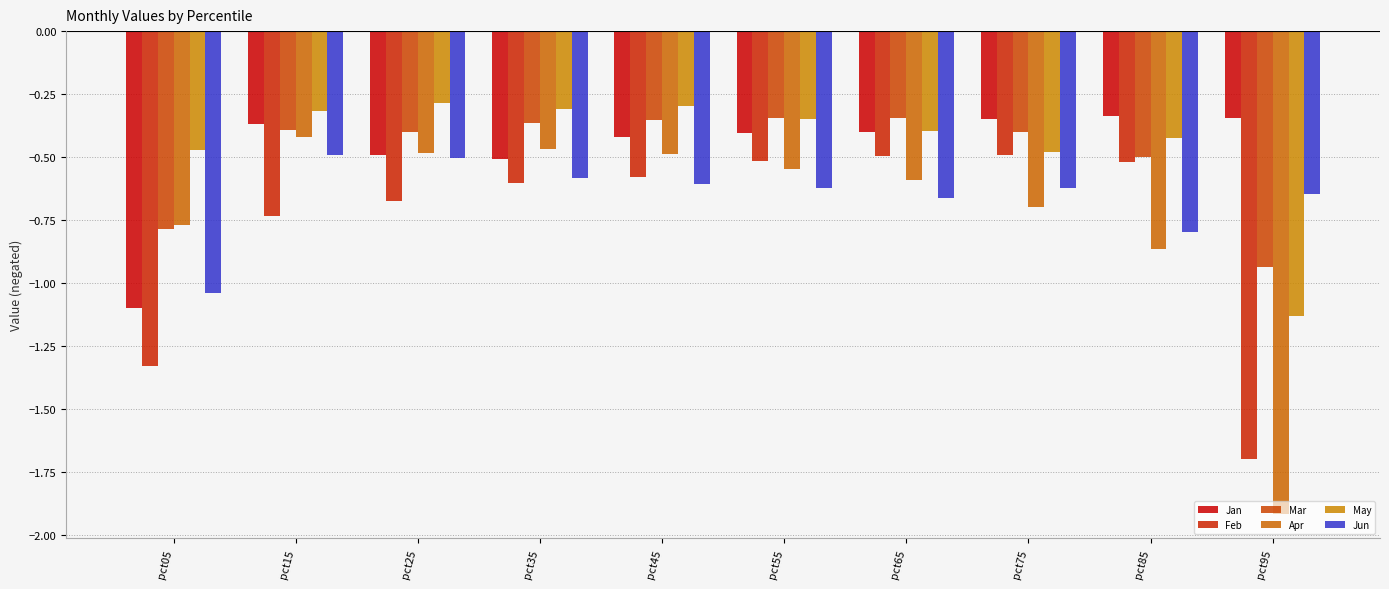

What is the greatest value displayed?

-0.3